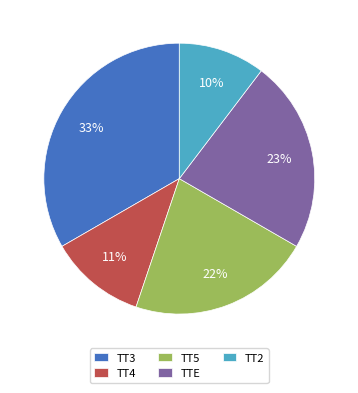

True or false: TT2 accounts for 34% of the total.

False